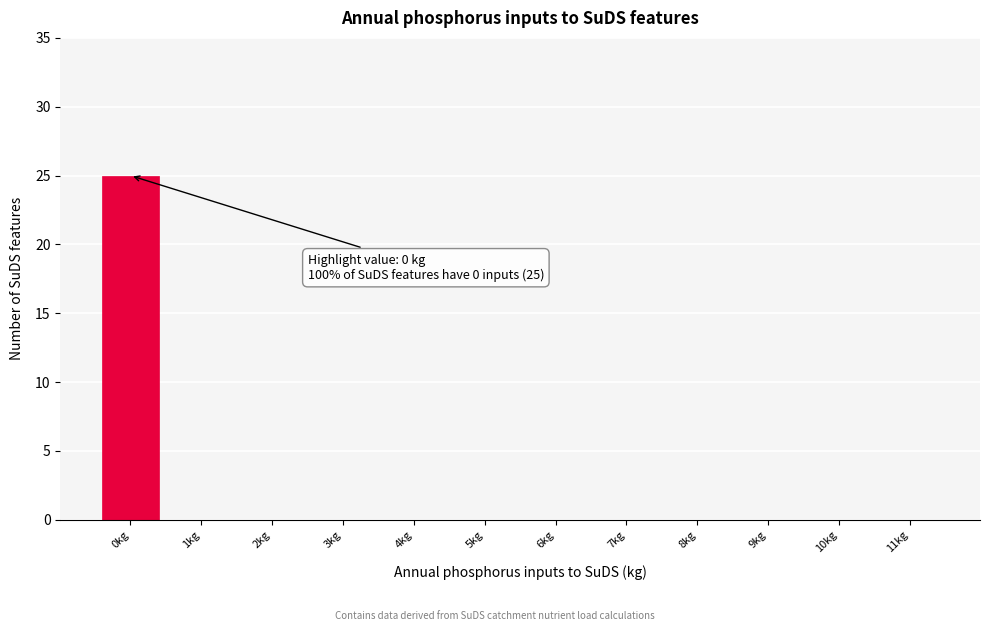

Reading left to right, what are all the values shown in this chart?

0kg=25	1kg=0	2kg=0	3kg=0	4kg=0	5kg=0	6kg=0	7kg=0	8kg=0	9kg=0	10kg=0	11kg=0